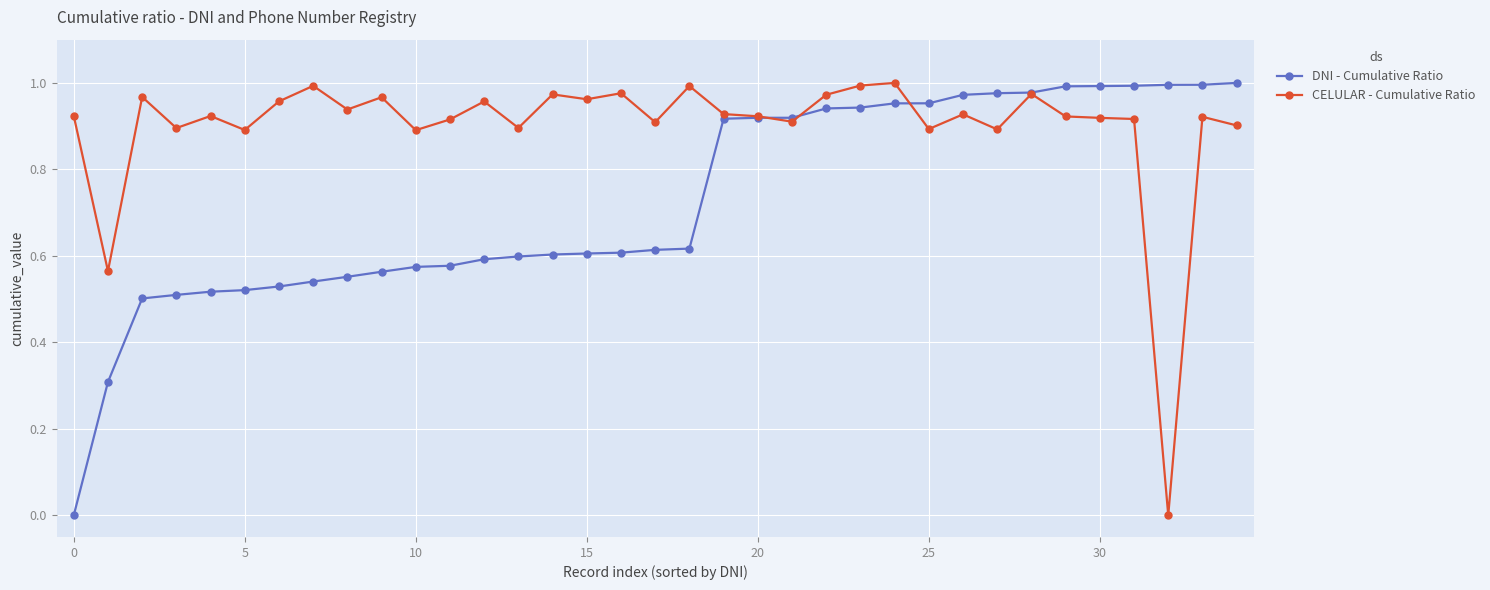

Which series has the largest total across all categories?

CELULAR - Cumulative Ratio